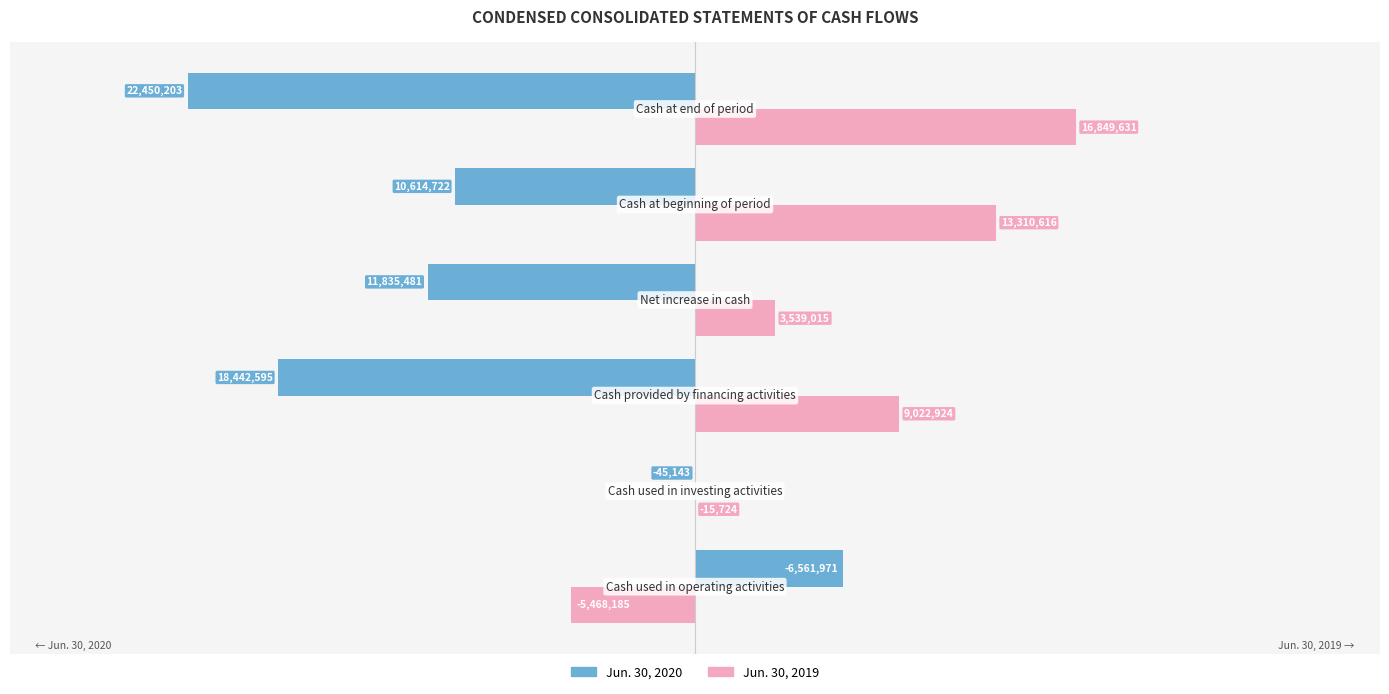

What are all the series names shown in the legend?

Jun. 30, 2020, Jun. 30, 2019